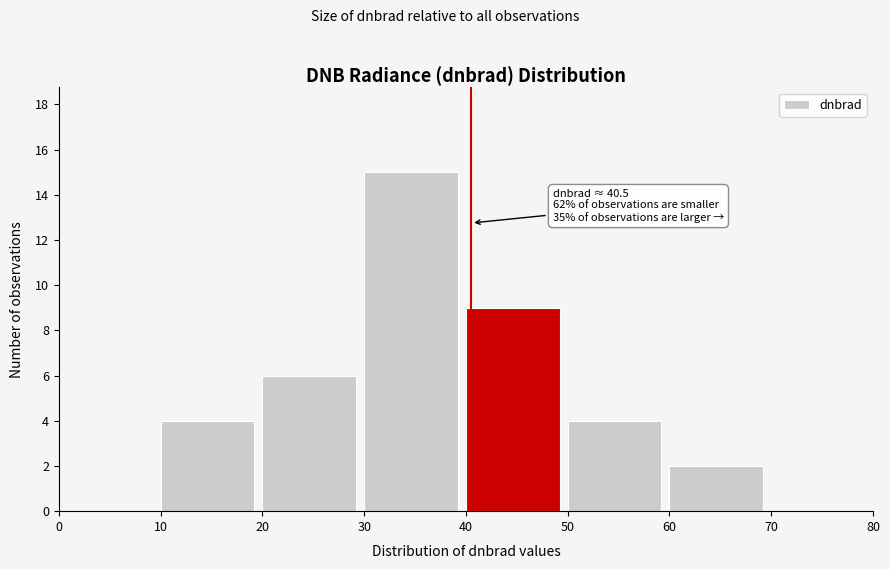

Over which range of the x-axis is the bar tallest?

30 to 40